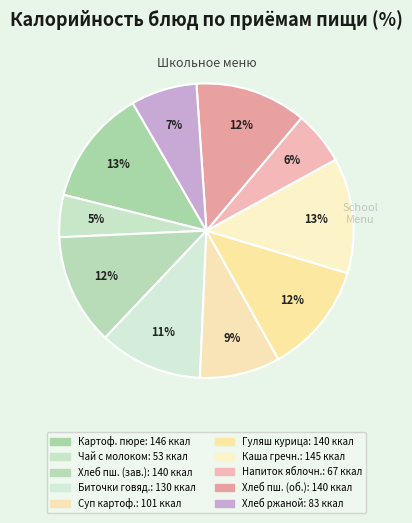

Count the number of slices in the pie.

10